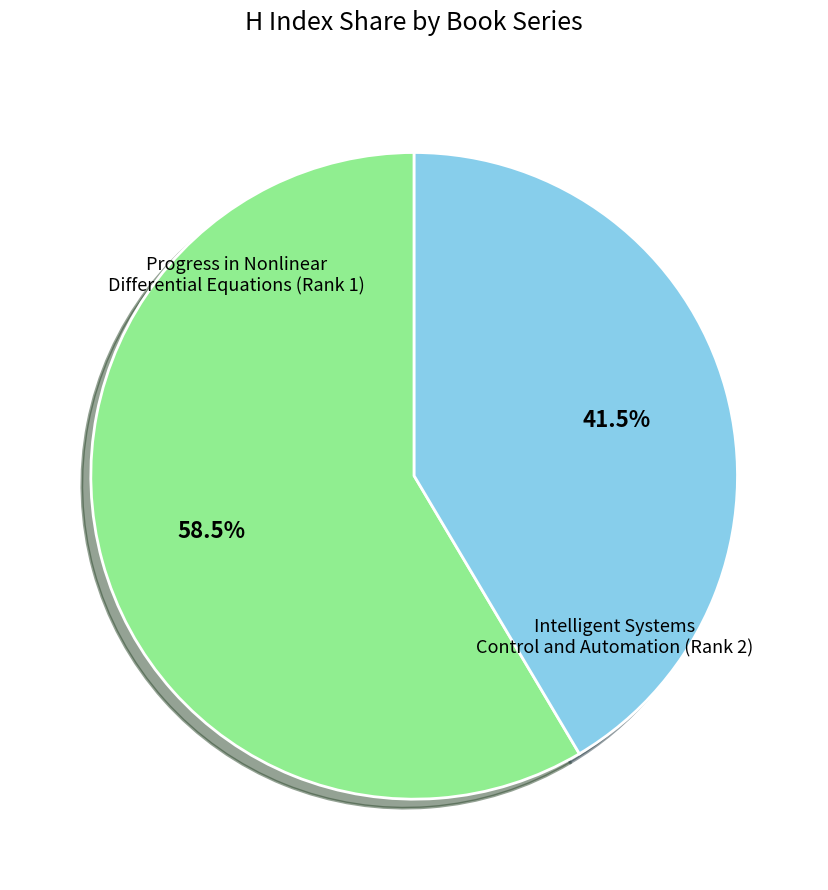

Is there any slice that represents more than half of the pie?

Yes